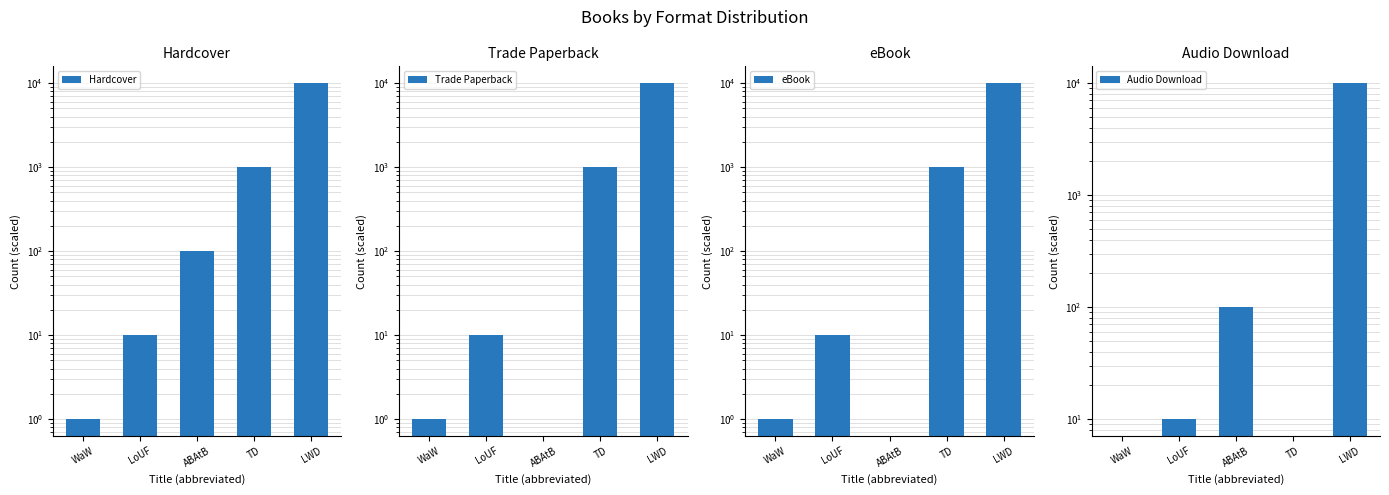

Between WaW and LoUF, which is larger?

LoUF